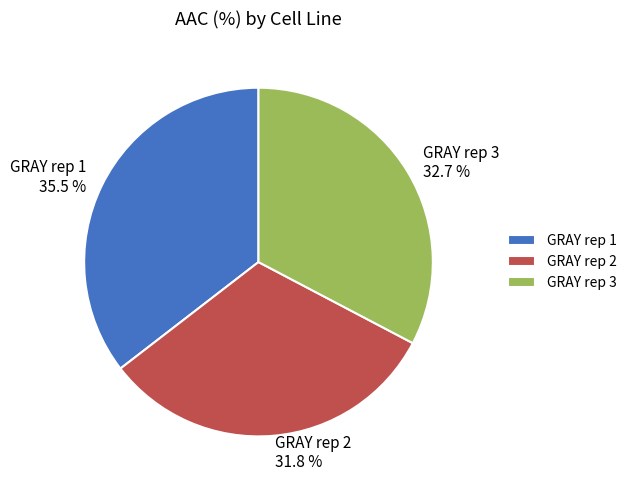

Is there any slice that represents more than half of the pie?

No